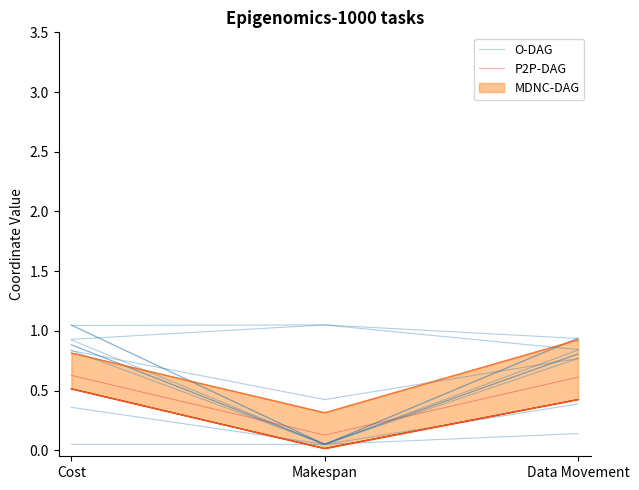

Which has a higher value, Makespan or Data Movement?

Data Movement